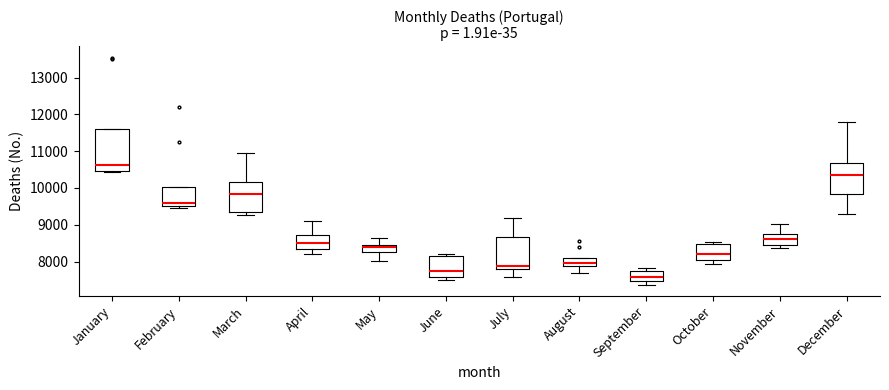

Which box is the tallest, from its lower edge to its upper edge?

January